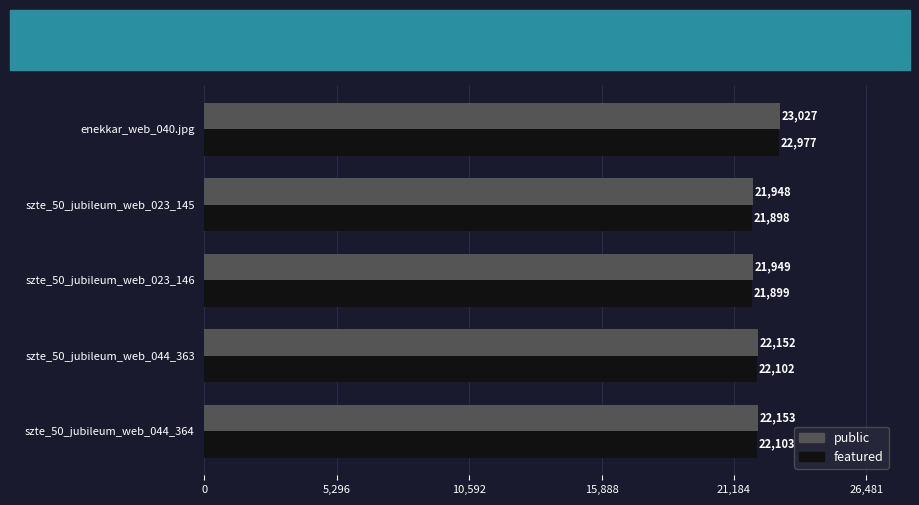

The value of featured at enekkar_web_040.jpg is 36318. True or false?

False